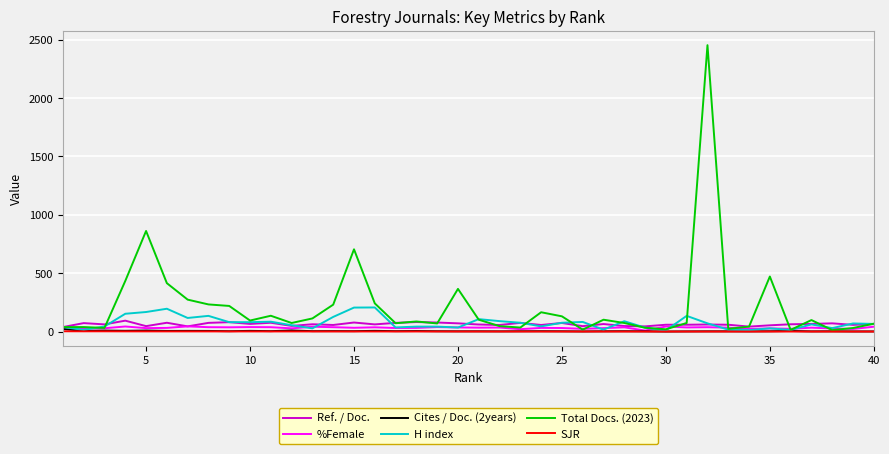

Which series has the largest range (max minus min)?

Total Docs. (2023)